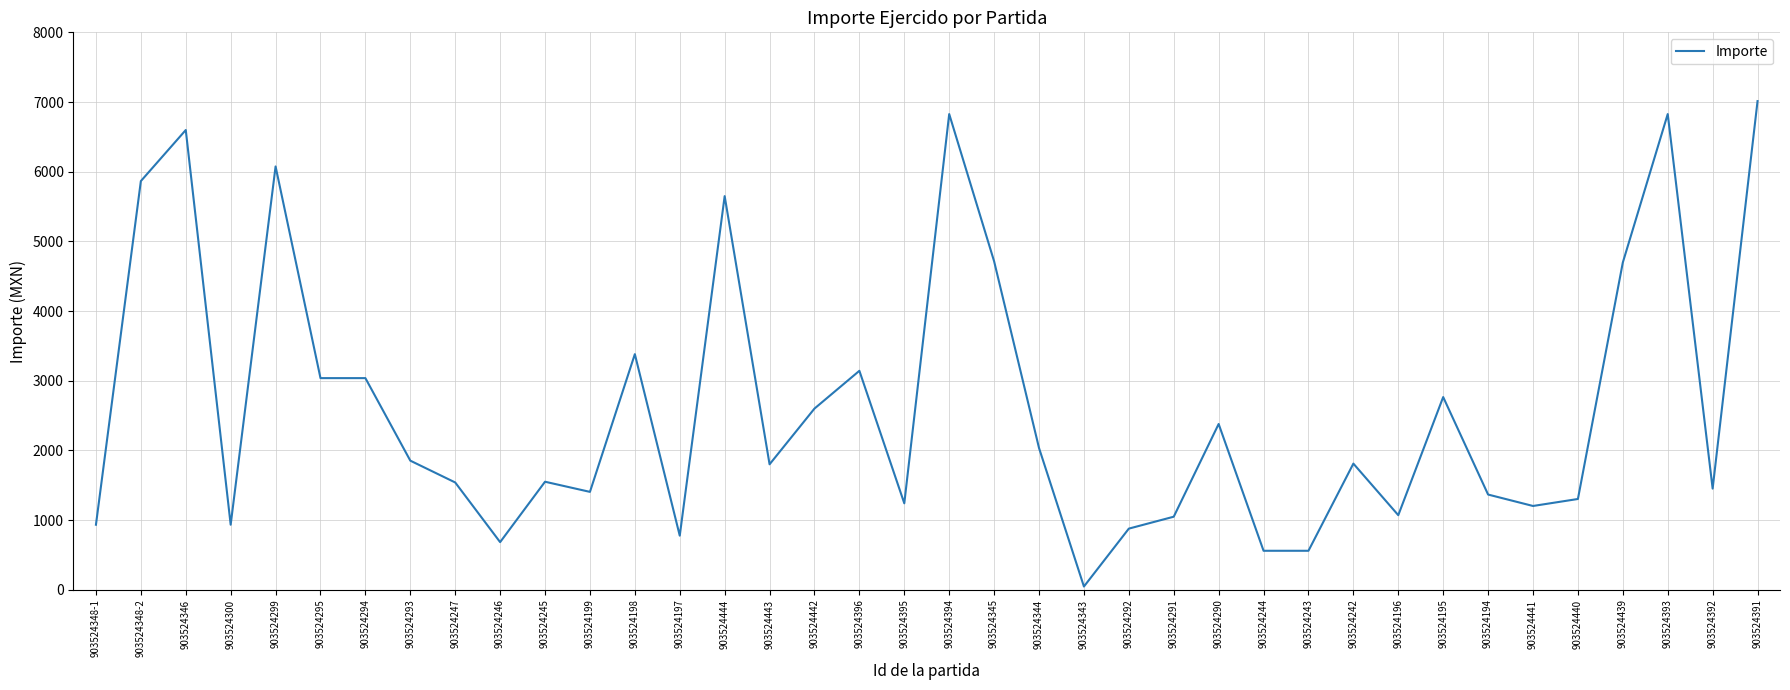

Which has a higher value, 903524291 or 903524293?

903524293